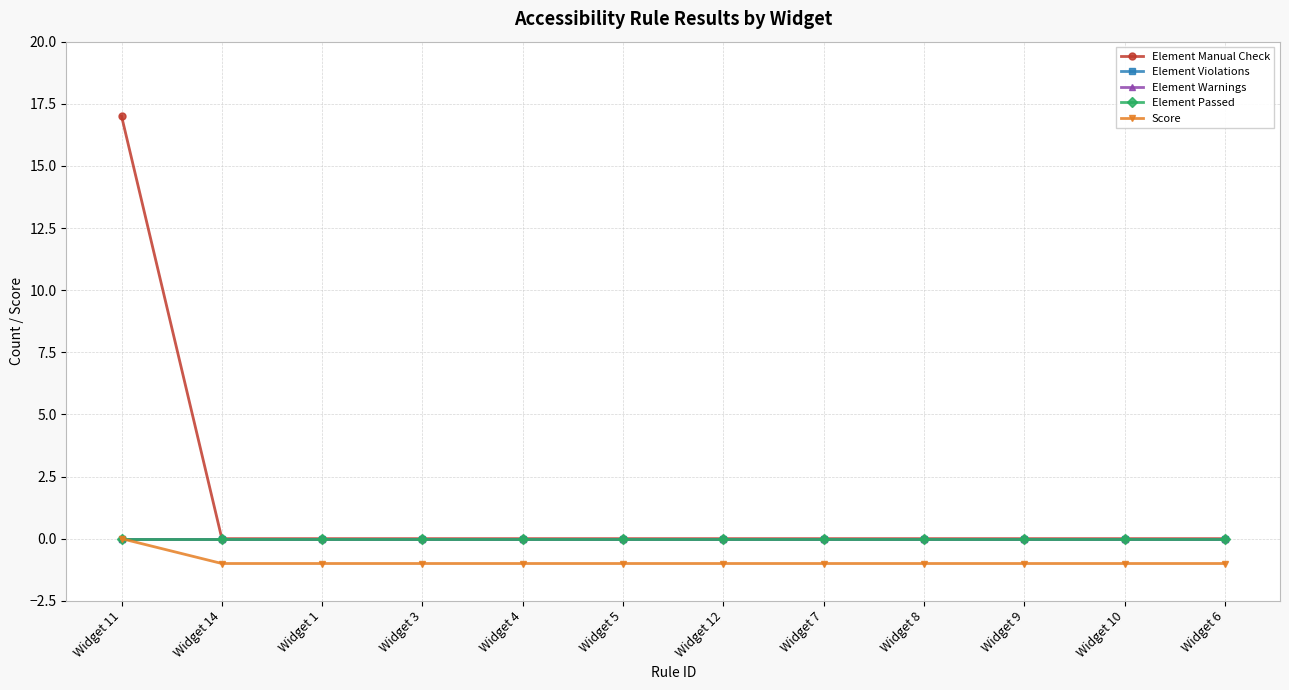

Does the chart have visible grid lines?

Yes